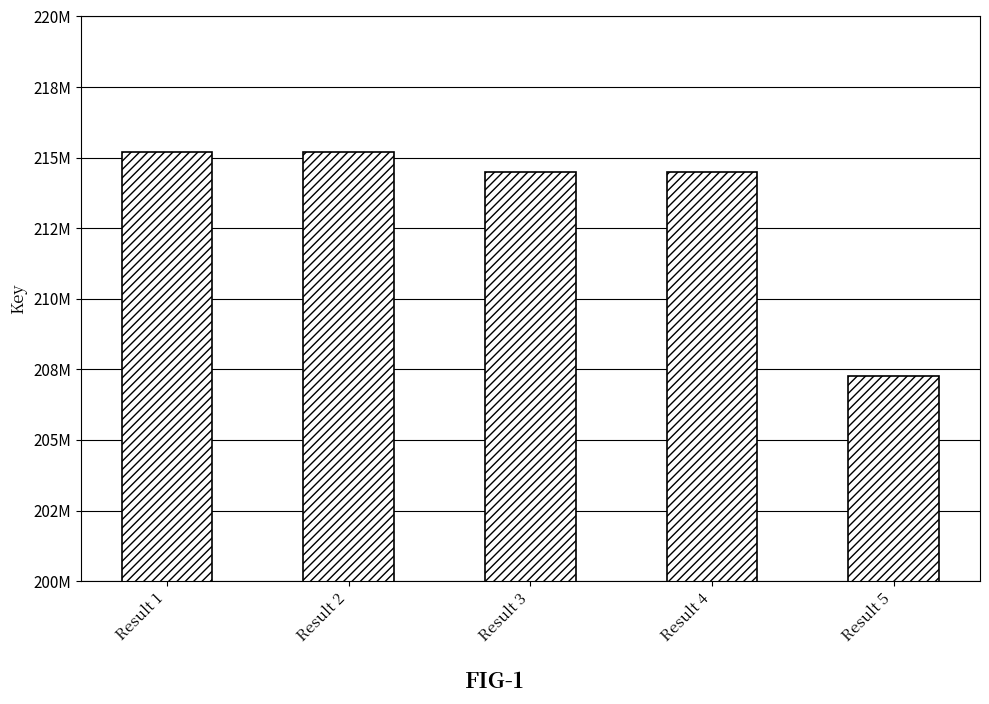

What is the change in value from Result 2 to Result 3?

-704394